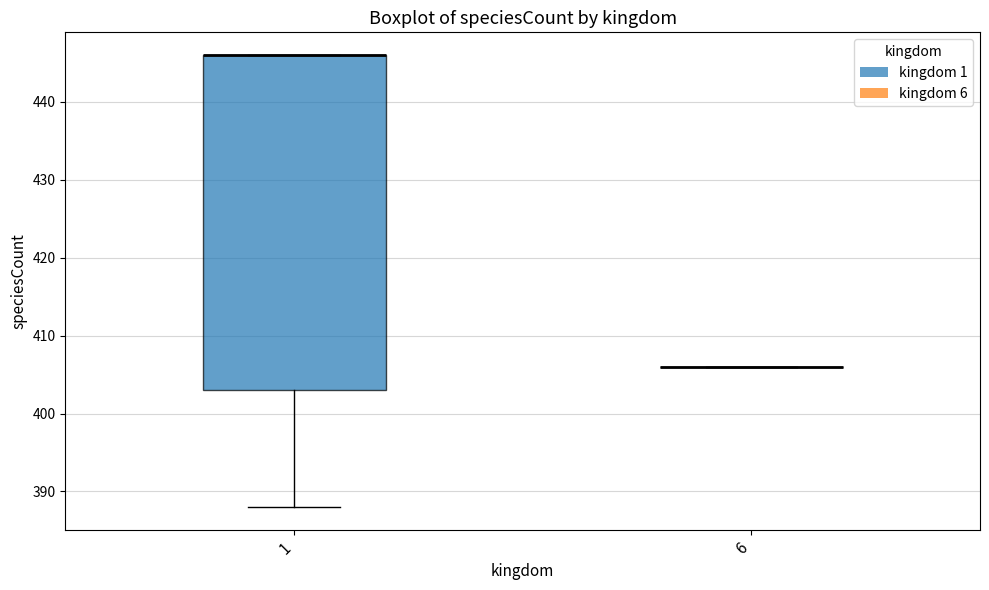

Reading left to right, read every box against the y-axis: the position of its median line, the range the box covers, and the ends of its whiskers. The values are not printed on the chart, so give them approximately, as read against the axis.

1: median 446 (drawn on the box's upper edge), box 403 to 446, whiskers 388 to 446
6: box collapsed to a line at 406, whiskers 406 to 406